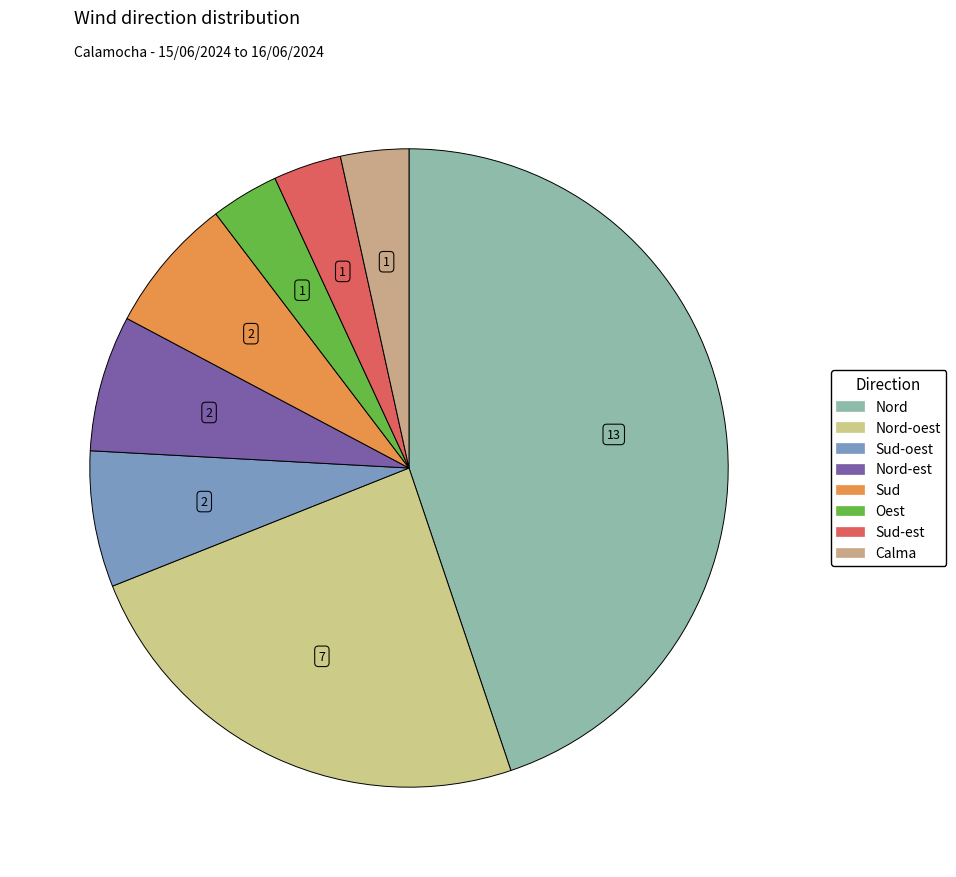

How many segments does this pie chart have?

8